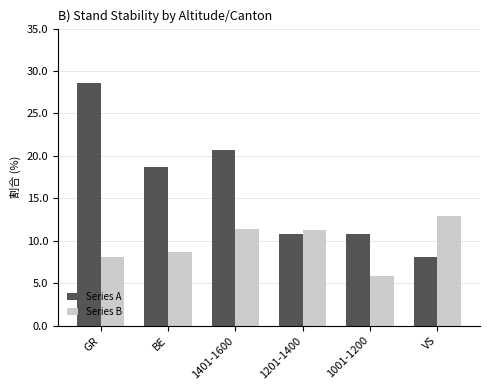

What is the difference between the Series A values at BE and 1201-1400?

7.9